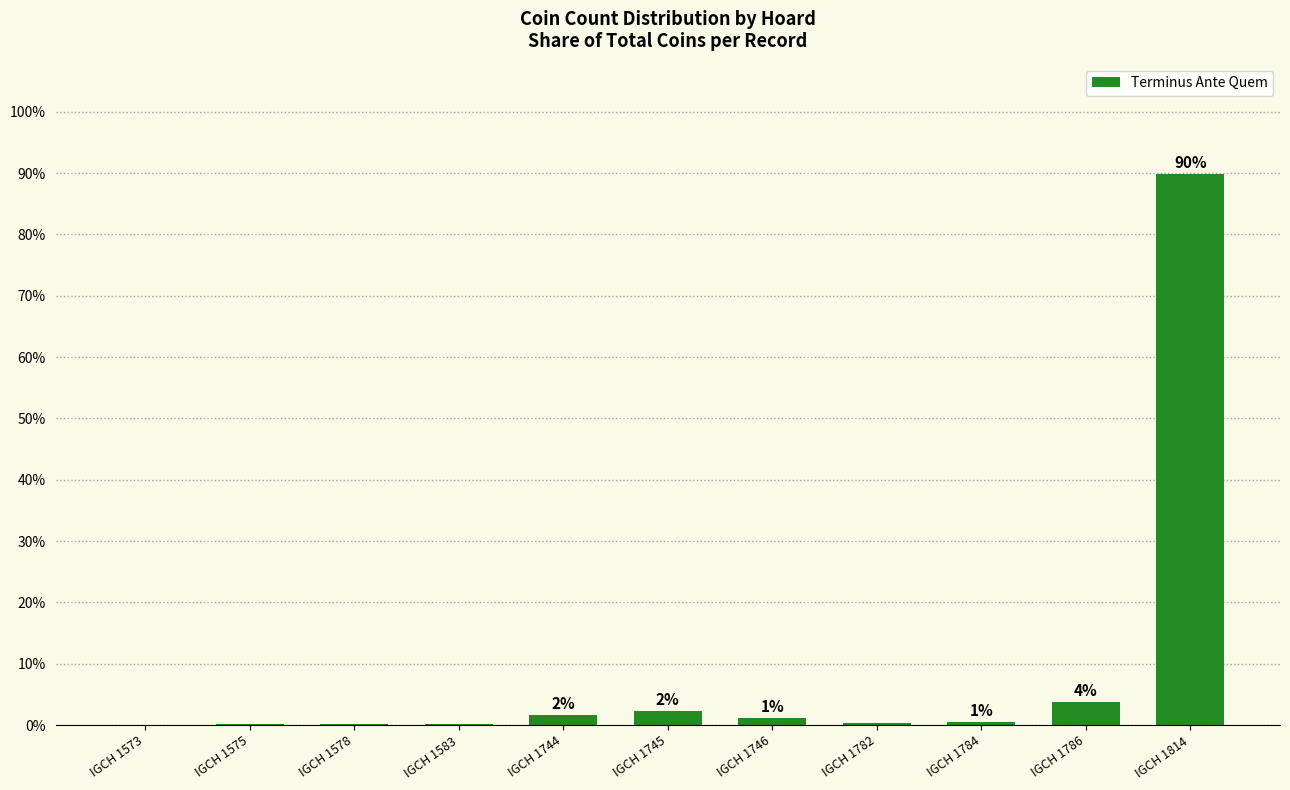

What is the difference between the maximum and minimum values?

89.8